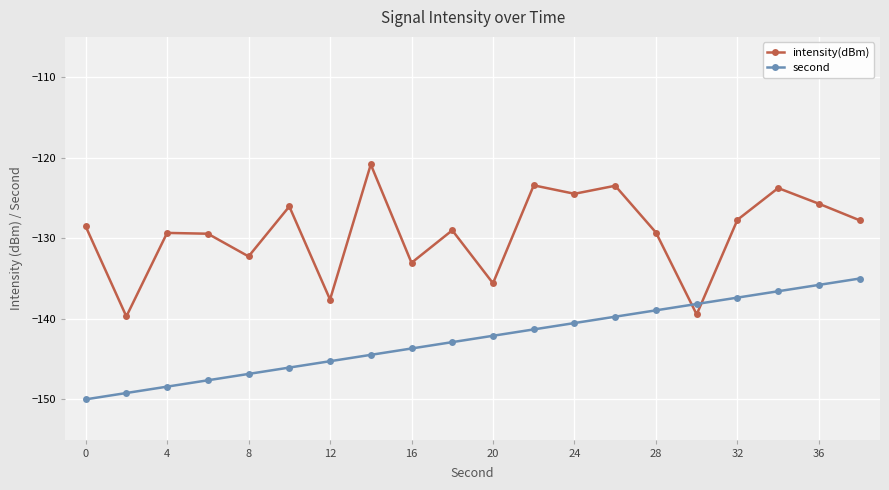

Which series has the widest spread of values?

intensity(dBm)